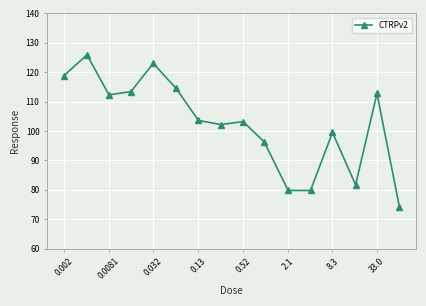

What is the value of the 12th point from the left?

79.8